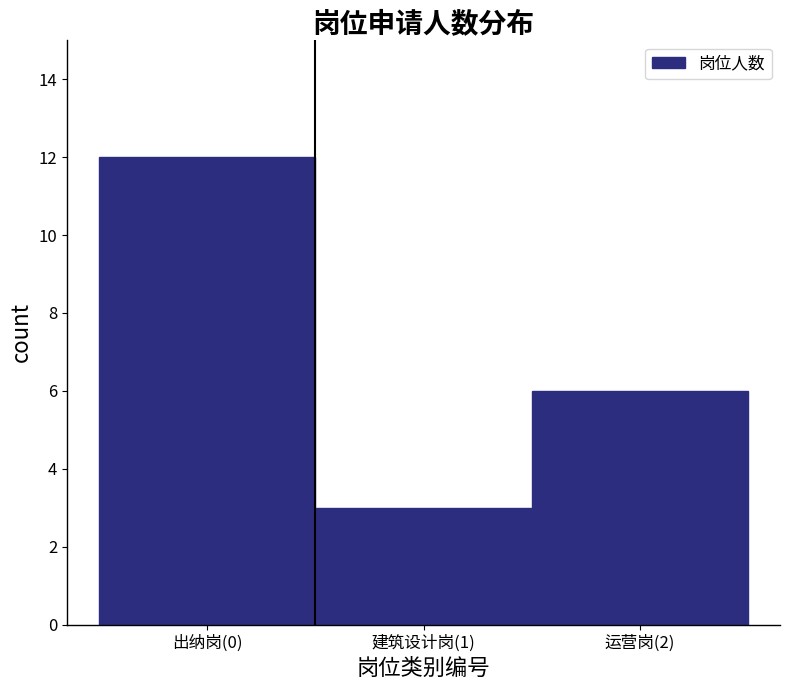

Reading right to left, extract all data points from this chart.

运营岗(2)=6	建筑设计岗(1)=3	出纳岗(0)=12